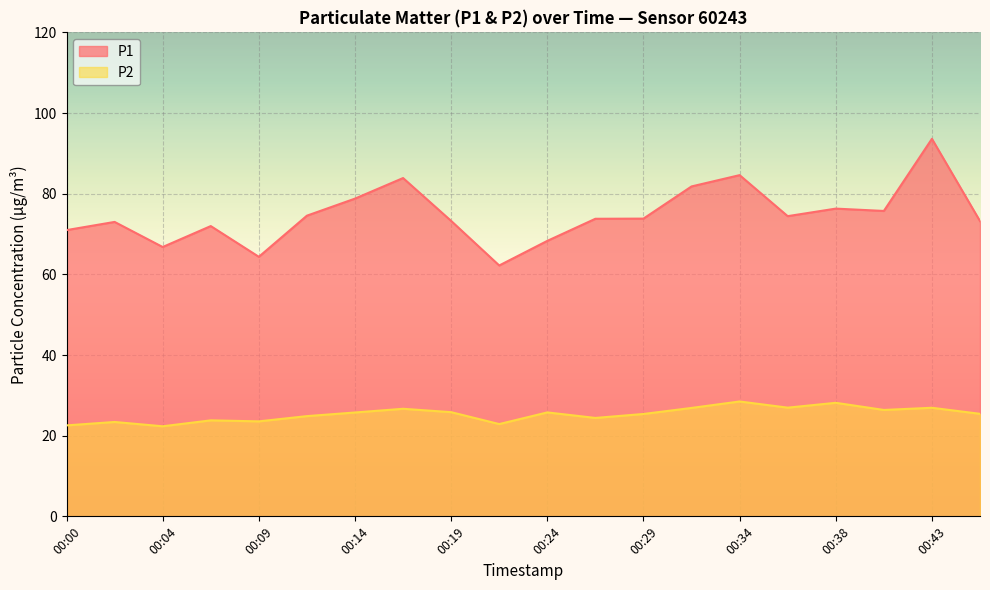

Which has a higher value, 00:26 or 00:17?

00:17